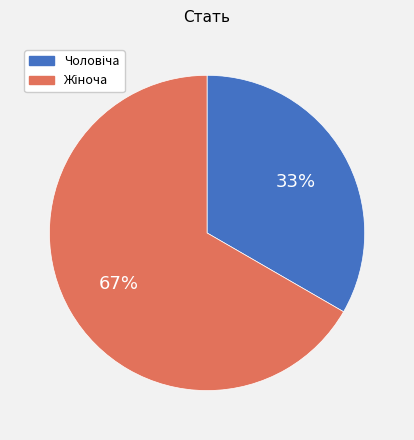

To the nearest percent, what is the average slice percentage?

50%